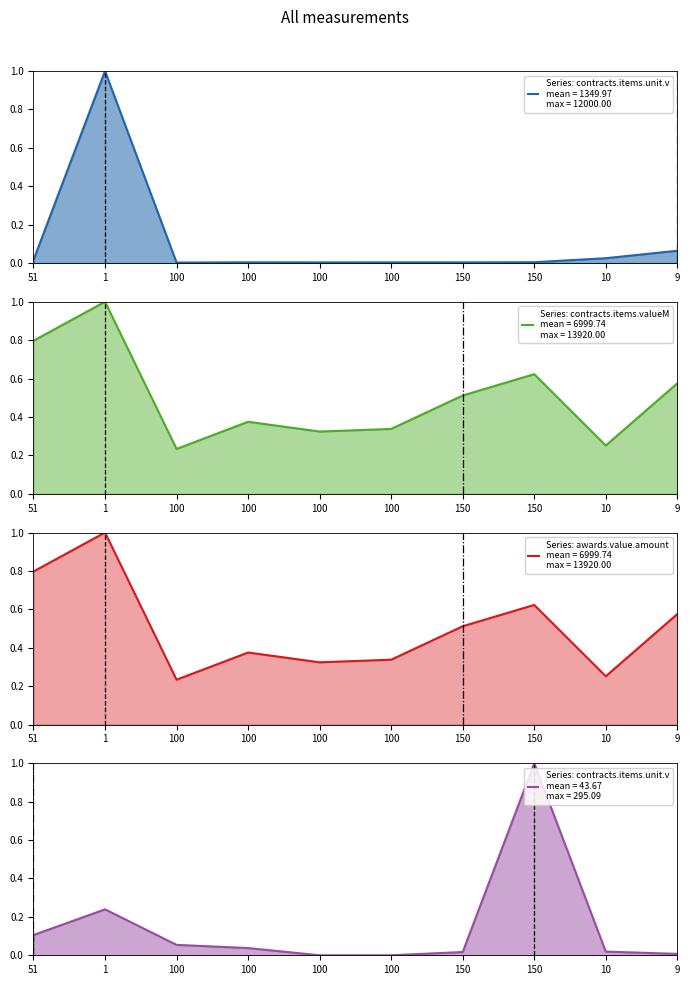

What is the difference between the highest and lowest values at 1?

0.8